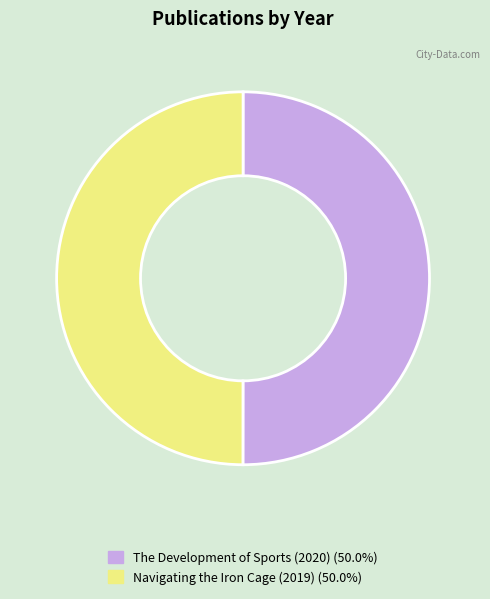

How many segments does this pie chart have?

2